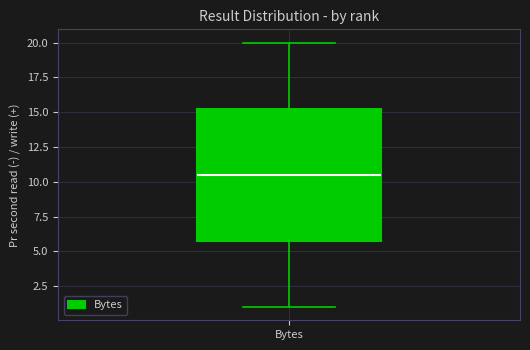

Transcribe this box plot: give where the median line is, the range the box spans, and where the two whiskers end, as read against the y-axis. The values are not printed on the chart, so give them approximately, as read against the axis.

median 10.5, box 6.0 to 15.5, whiskers 1.0 to 20.0